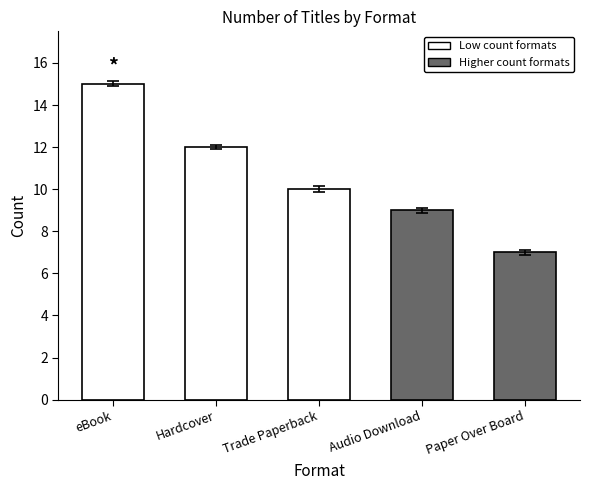

Reading left to right, what are all the values shown in this chart?

15	12	10	9	7